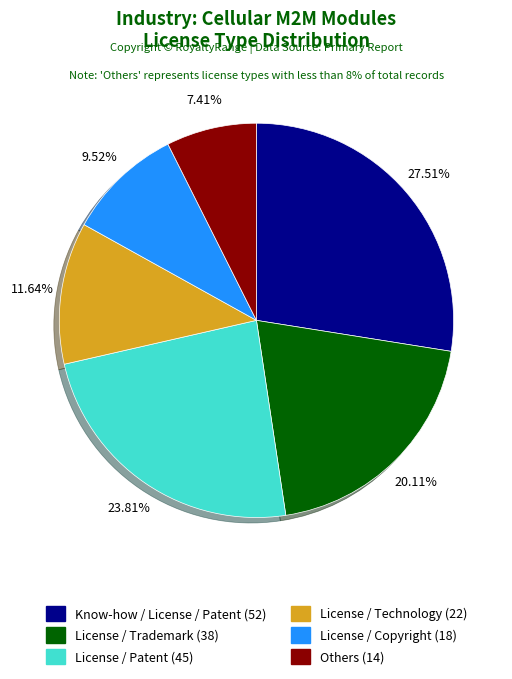

Is there a majority slice in this chart?

No